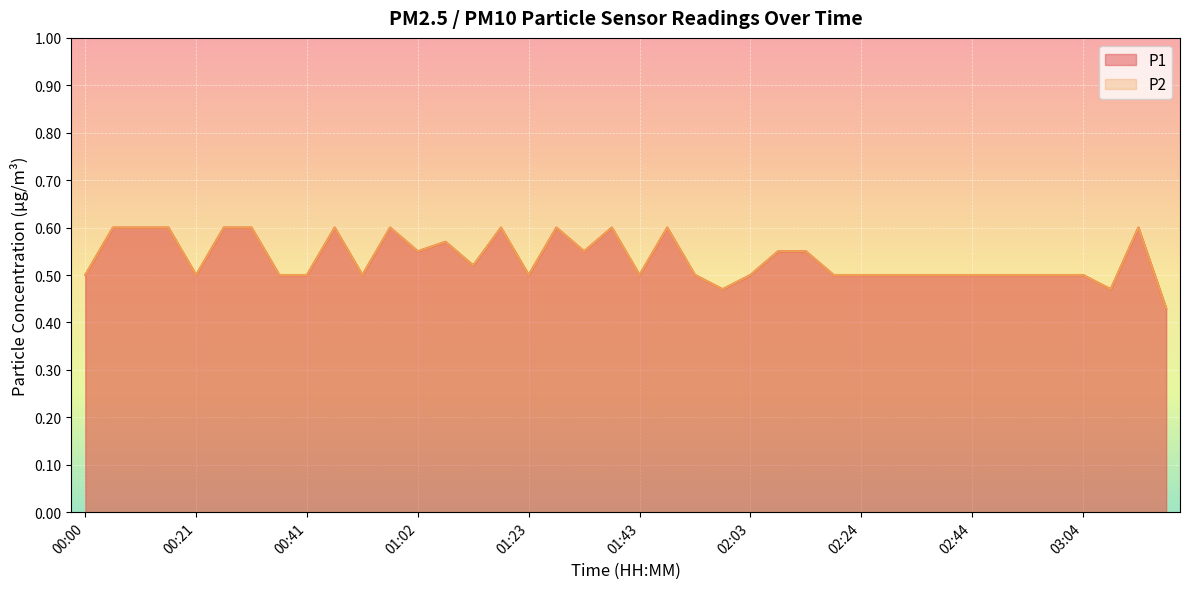

The value of P1 at 00:15 is 0.6. True or false?

True